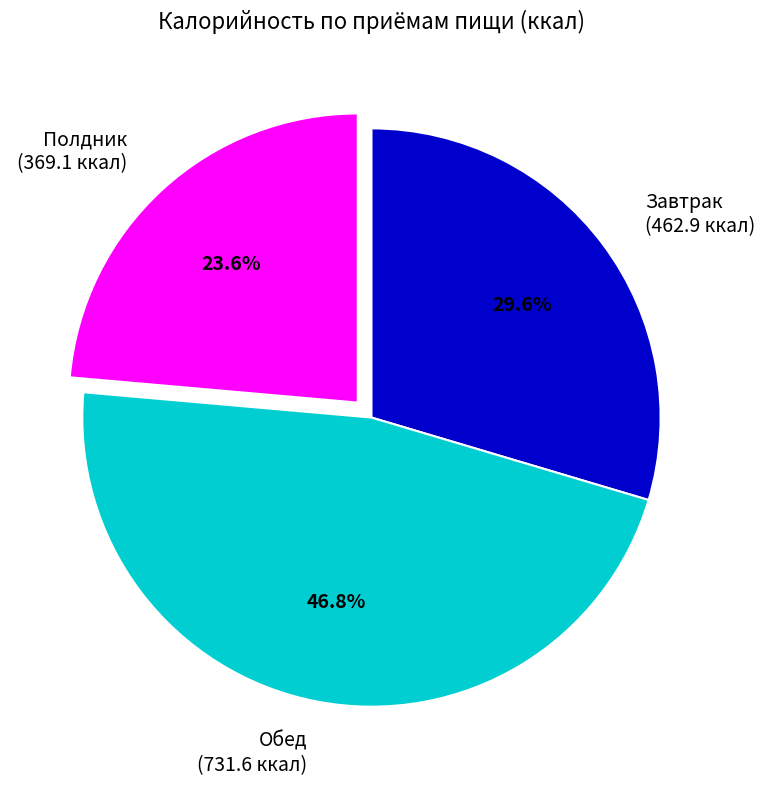

Approximately how many times larger is the value at Полдник compared to Обед?

0.5